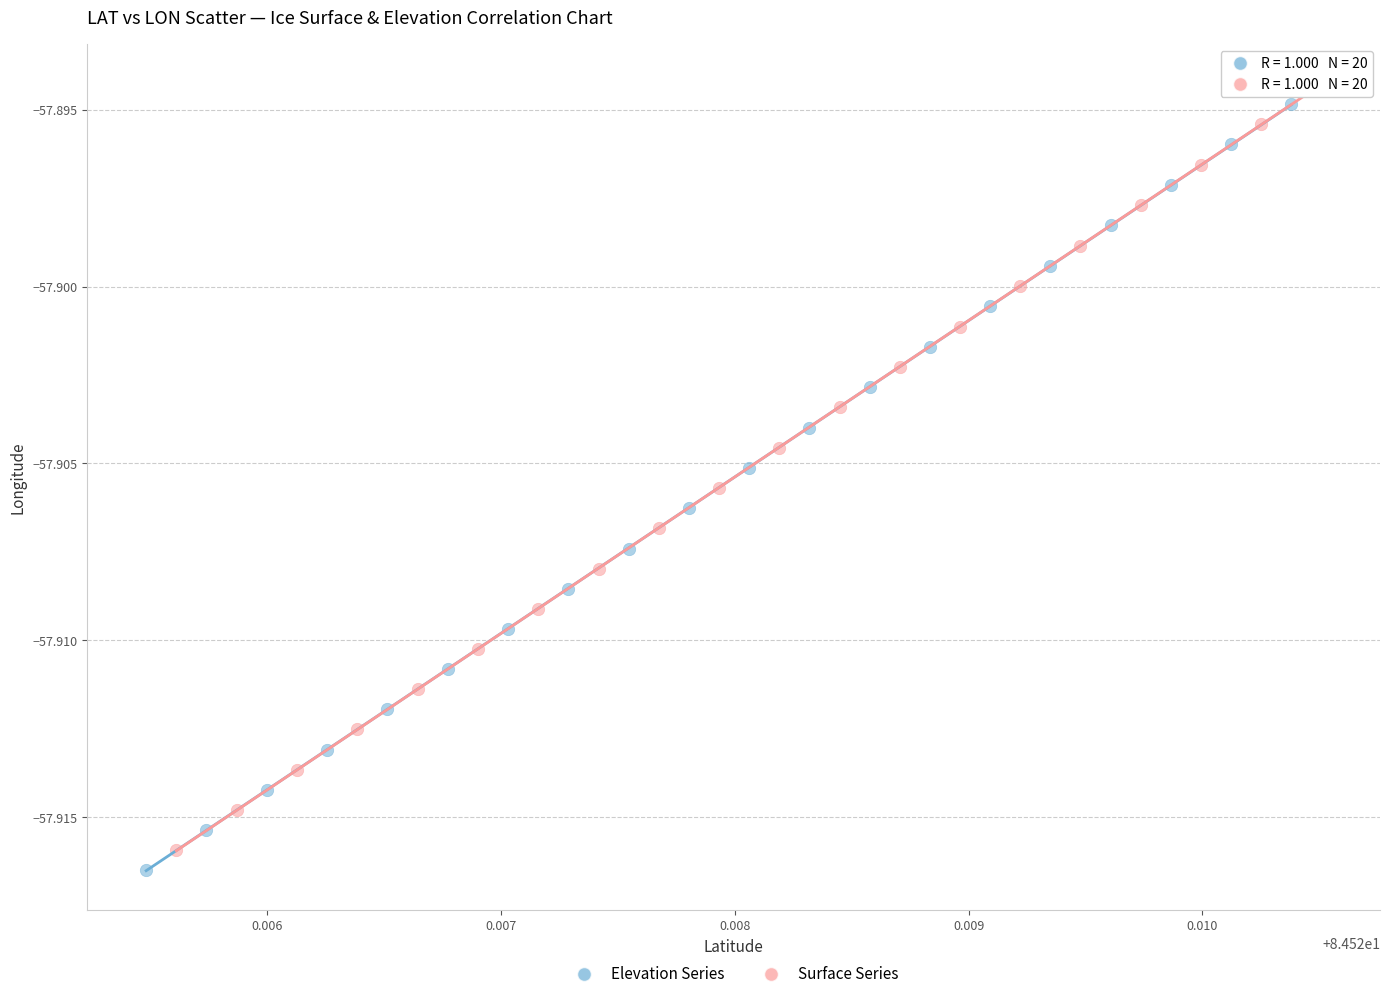

Which series has the largest Y range (max minus min)?

Surface Series